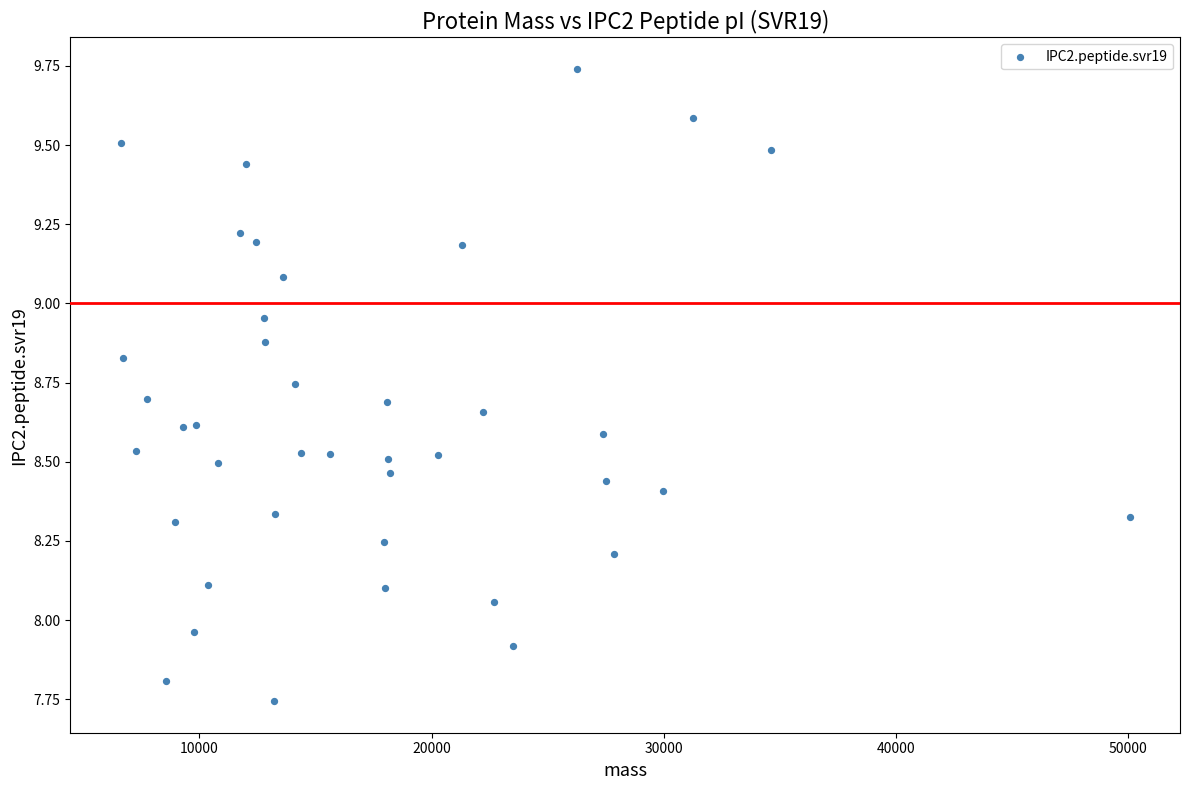

What is the range of X values (max minus min)?

43439.3